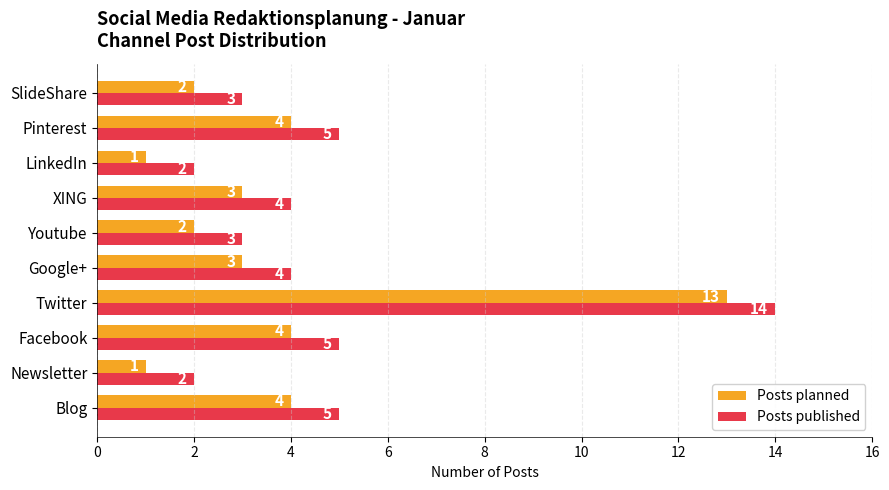

What is the maximum value shown in the chart?

14